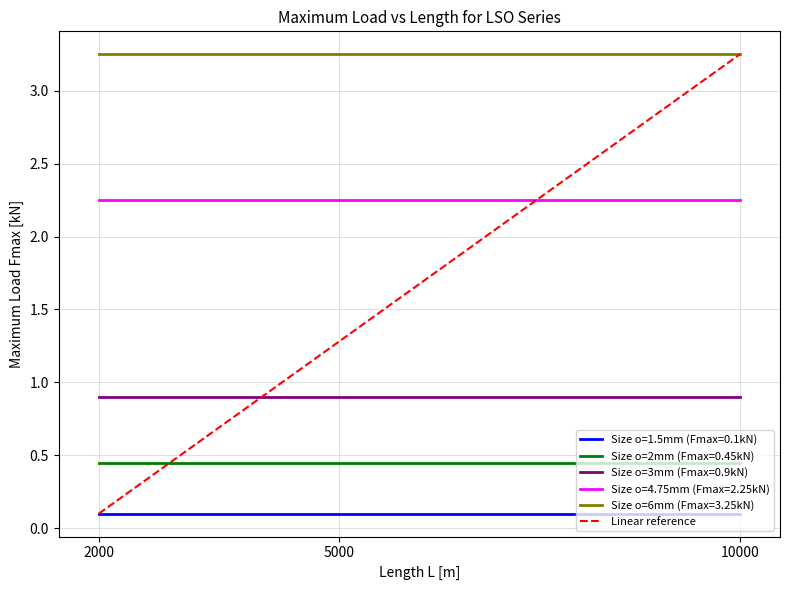

The Size o=4.75mm (Fmax=2.25kN) series shows 0.9 at 10000. True or false?

False